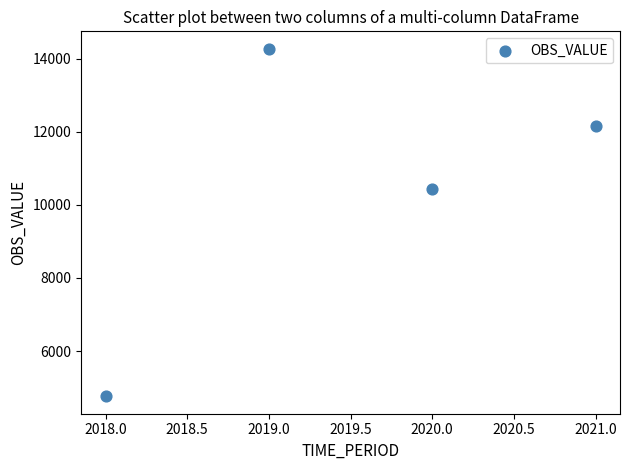

What Y value in the scatter plot is closest to 9514?

10439.8